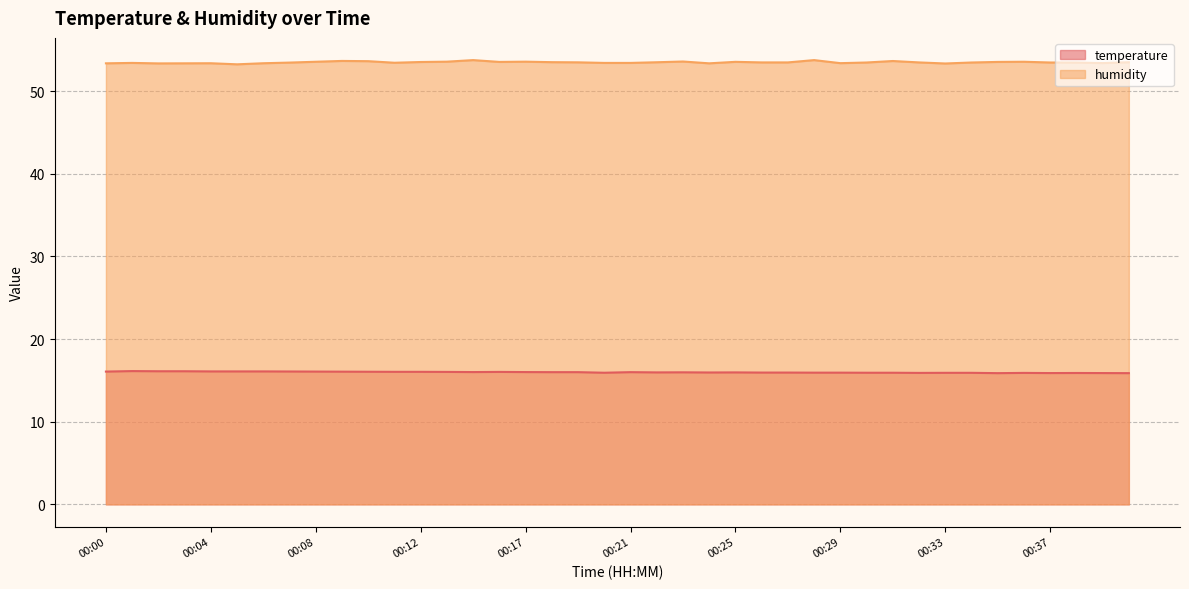

What is the difference between the maximum and second lowest values in the temperature series?

0.2